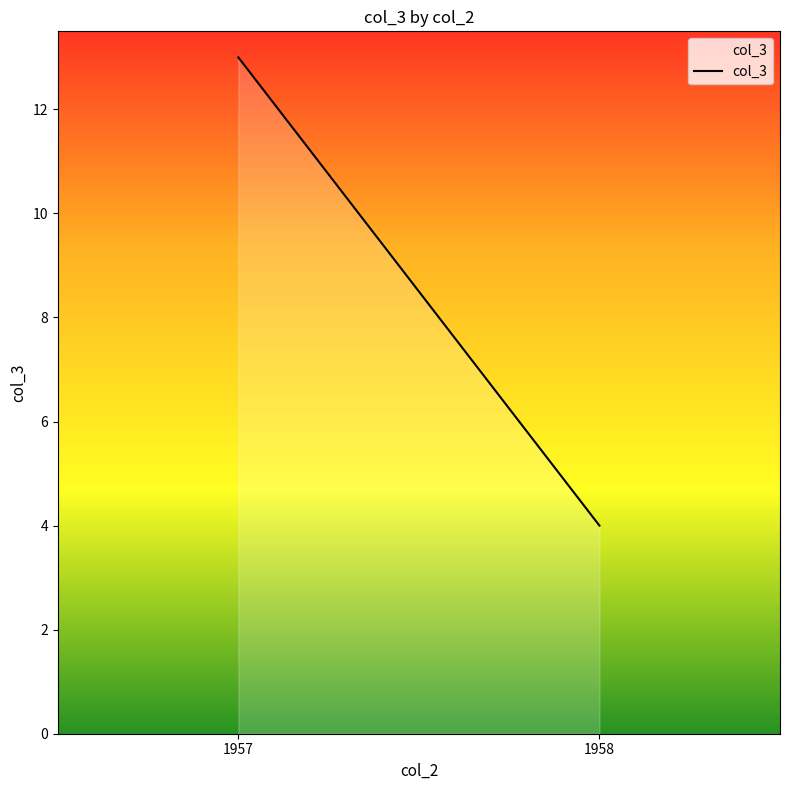

What is the value of the 2nd point from the left?

4